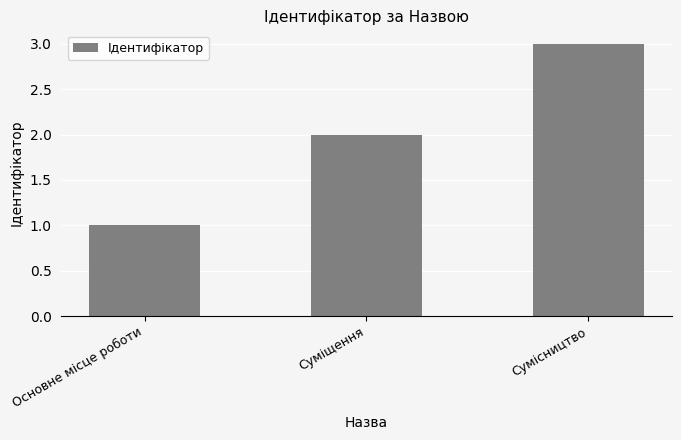

List the labels in order of value, largest first.

Сумісництво, Суміщення, Основне місце роботи